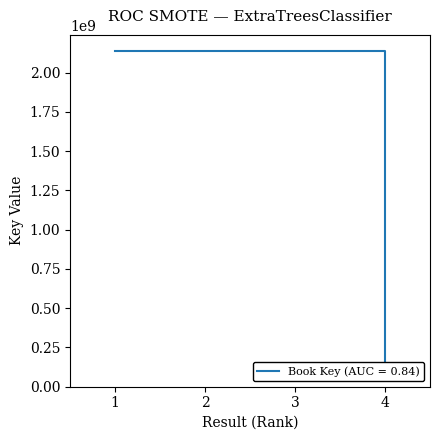

How many series are shown in this chart?

1